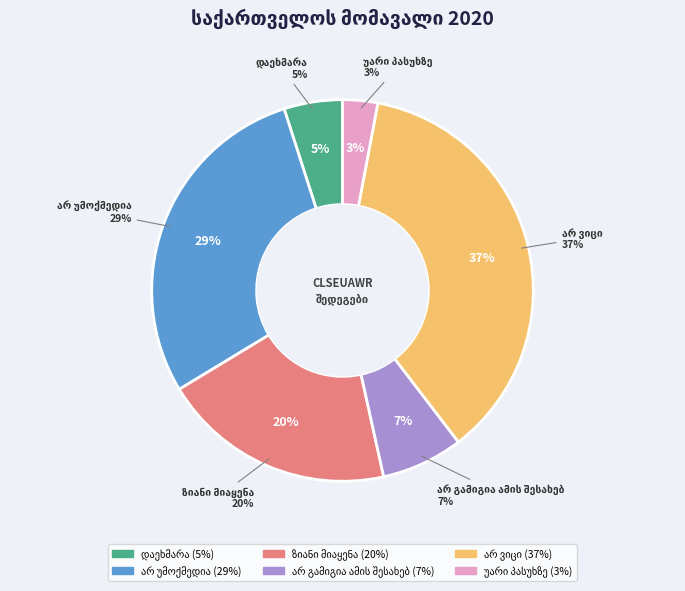

How much of the chart is everything except დაეხმარა?

95.0%